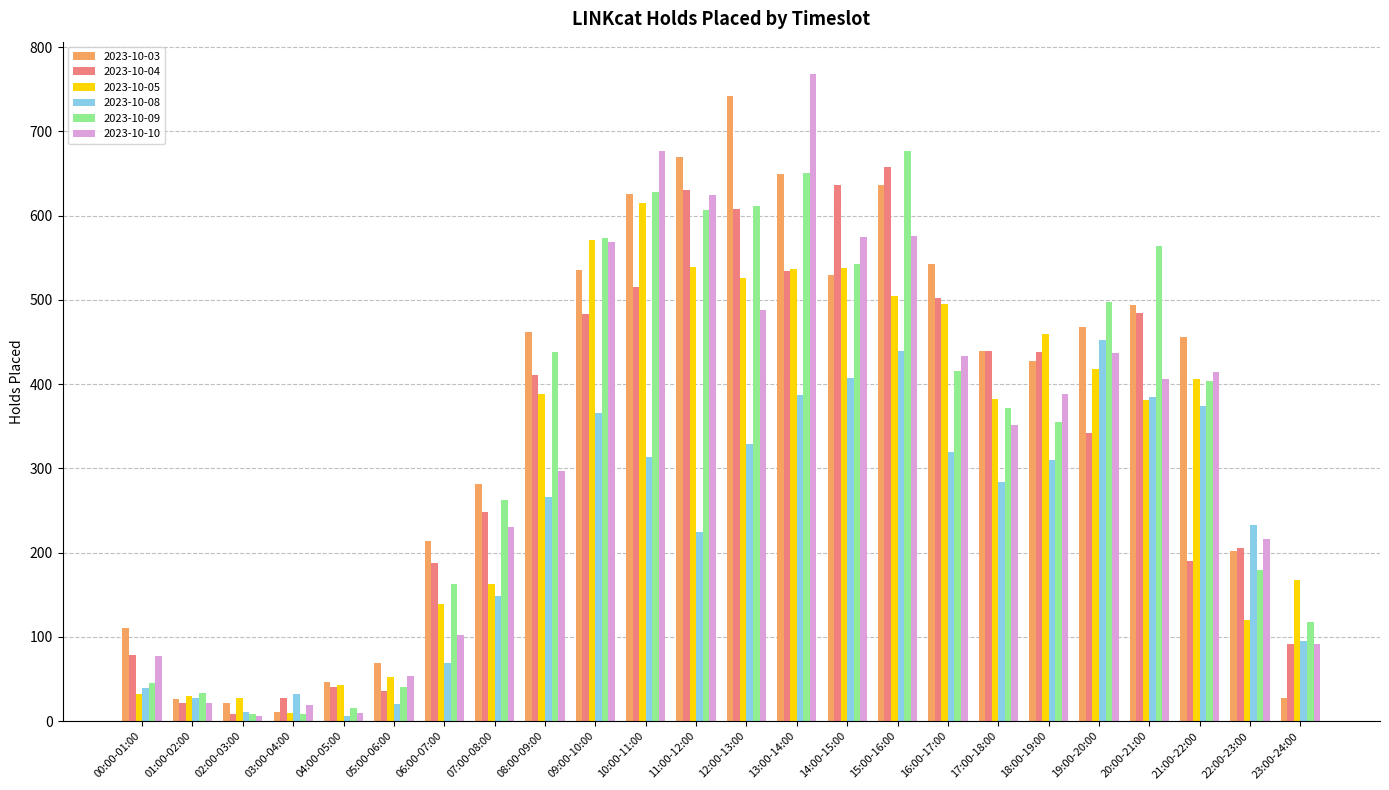

What is the label of the 8th bar from the right?

16:00-17:00